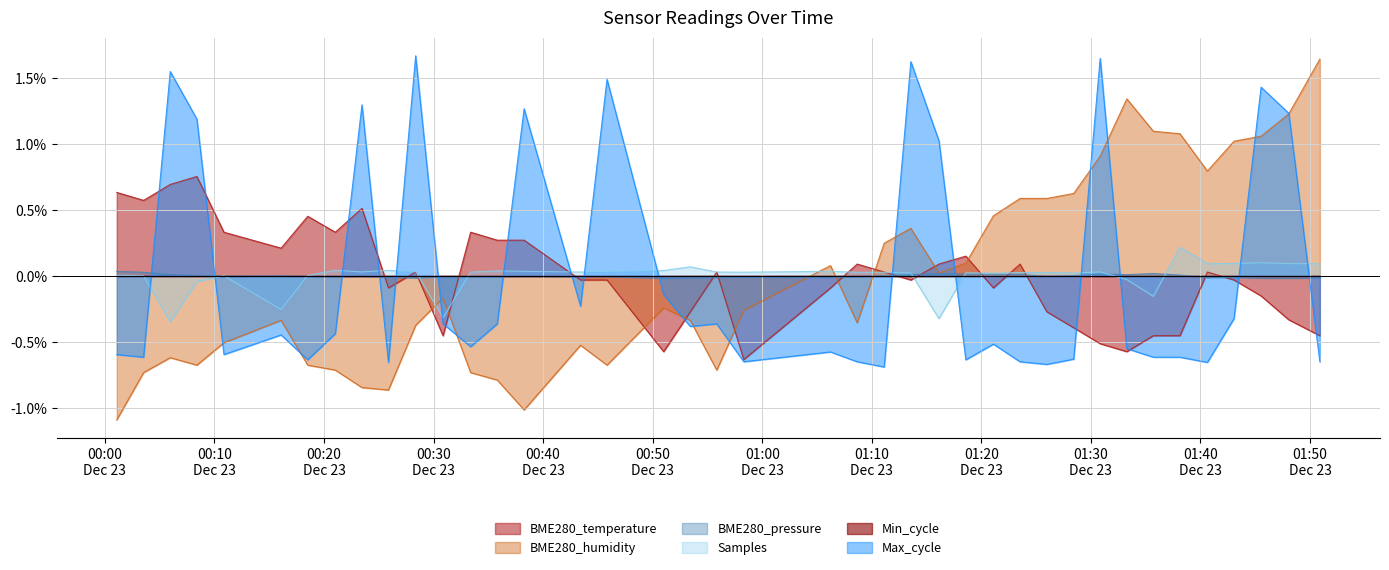

Which series has the largest range (max minus min)?

BME280_humidity